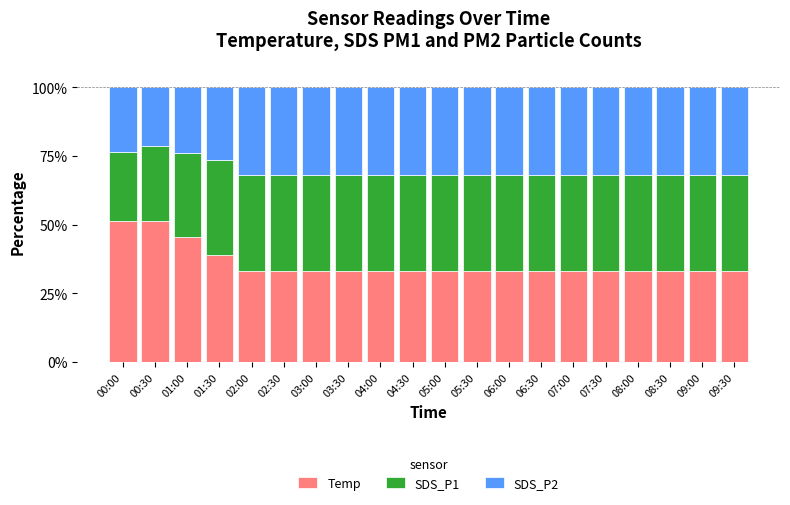

What is the maximum value for Temp?

51.5